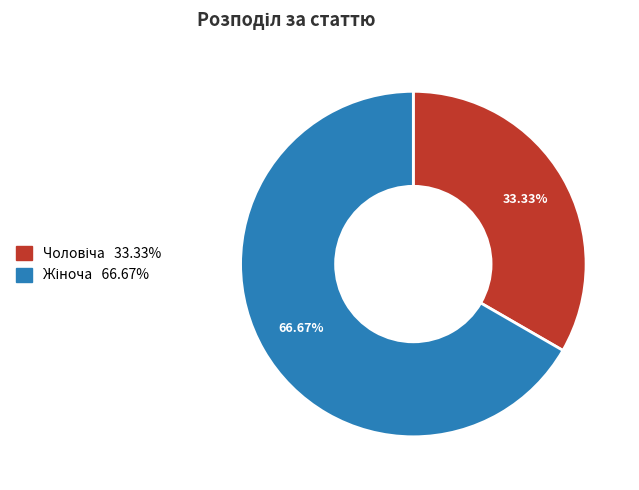

Is there any slice that represents more than half of the pie?

Yes